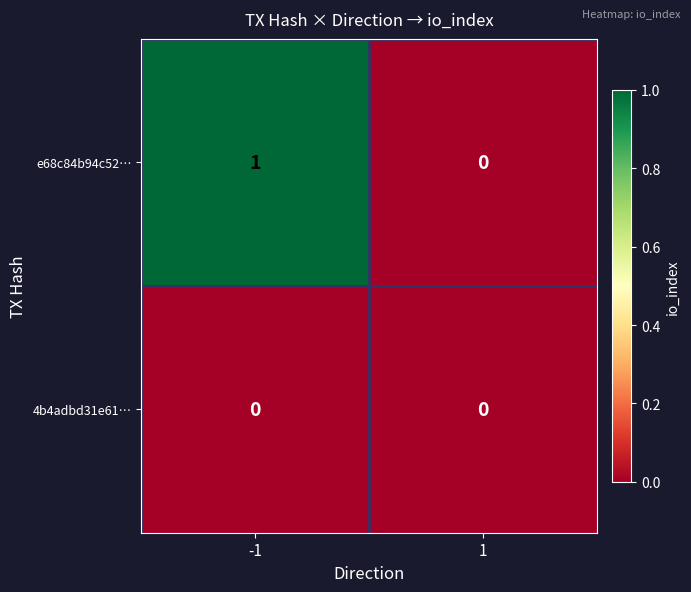

Which series has the widest spread of values?

e68c84b94c52…